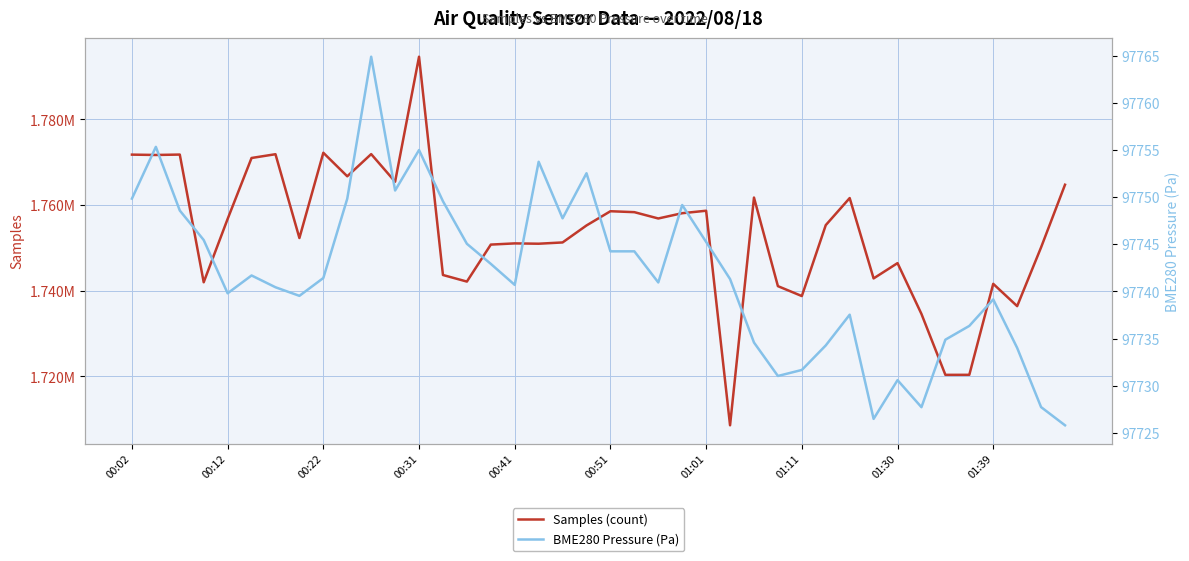

What are all the series names shown in the legend?

Samples (count), BME280 Pressure (Pa)